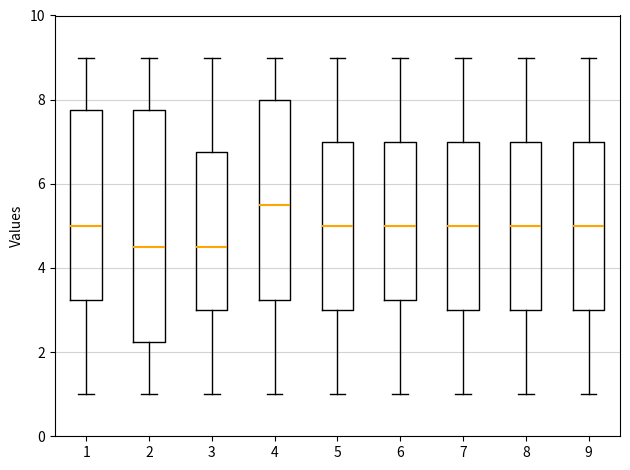

Comparing the boxes themselves (not the whiskers), which one is the tallest?

2